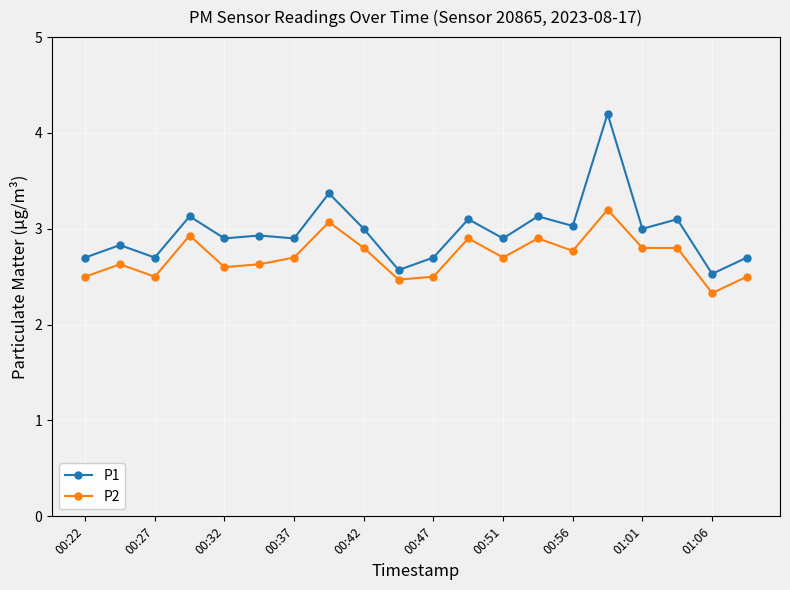

Which series has the widest spread of values?

P1